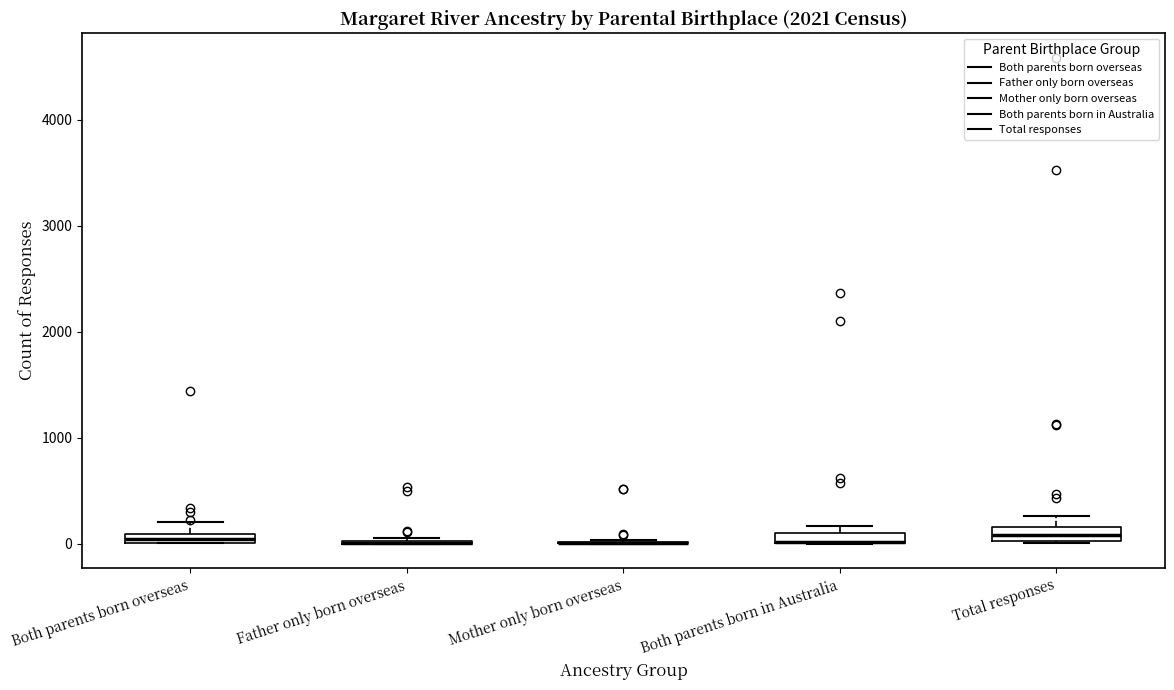

Where is the lower edge of the box for Both parents born in Australia on the y-axis? The values are not printed on the chart, so give them approximately, as read against the axis.

0